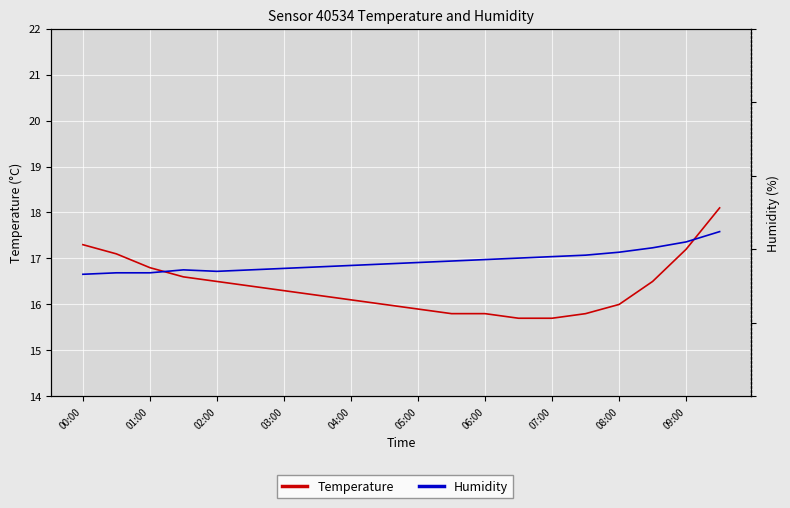

What is the minimum value for temperature?

15.7